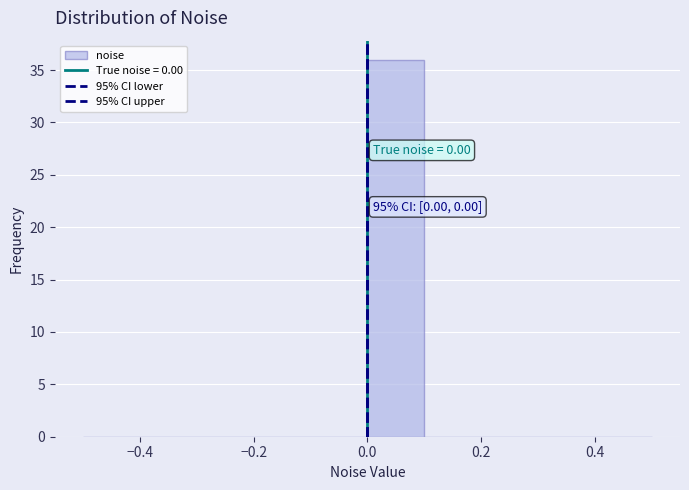

Over which range of the x-axis is the bar tallest?

0.0 to 0.1